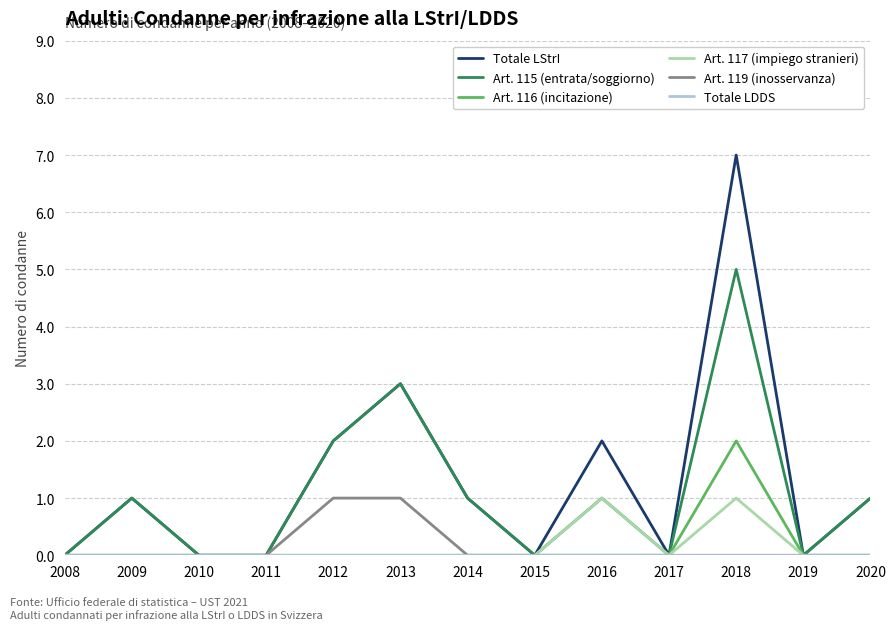

At which category is the sum across all series the highest?

2018